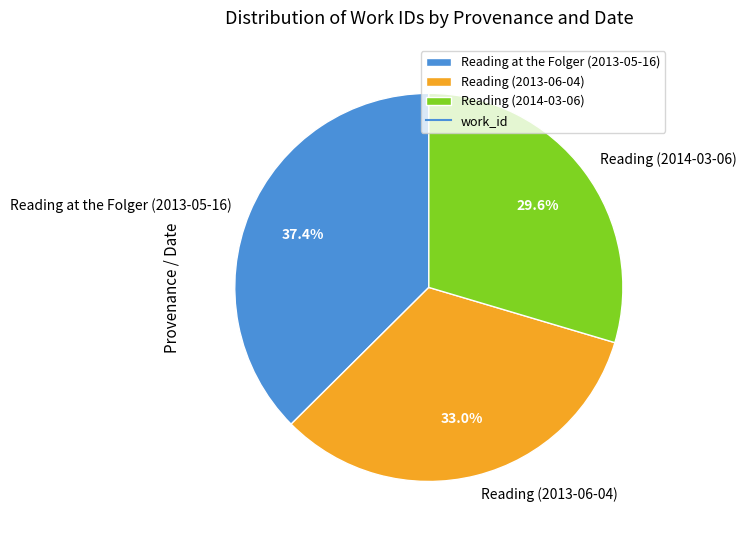

To the nearest percent, what is the difference between the largest and smallest slice percentages?

8%